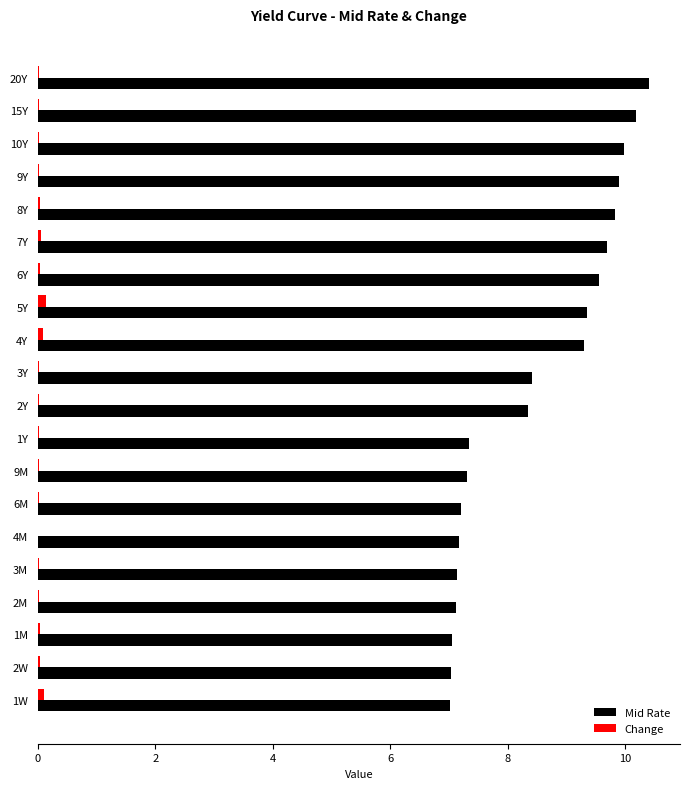

The value of Change at 1Y is 0.0. True or false?

False